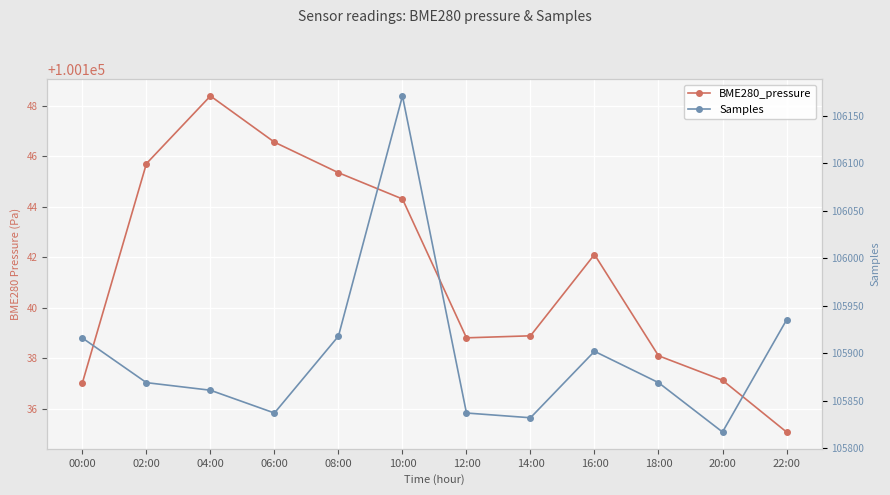

What is the difference between the highest and lowest values at 18:00?

5730.9